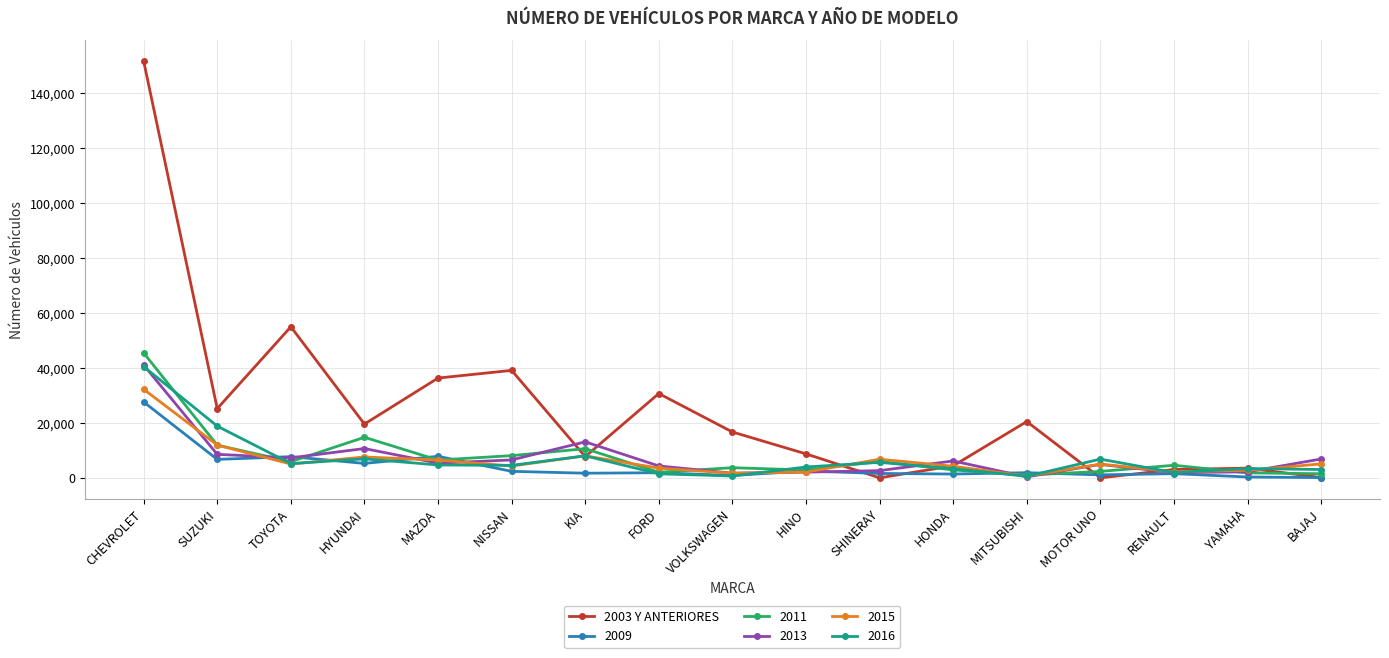

Which category has the highest value in the 2013 series?

CHEVROLET